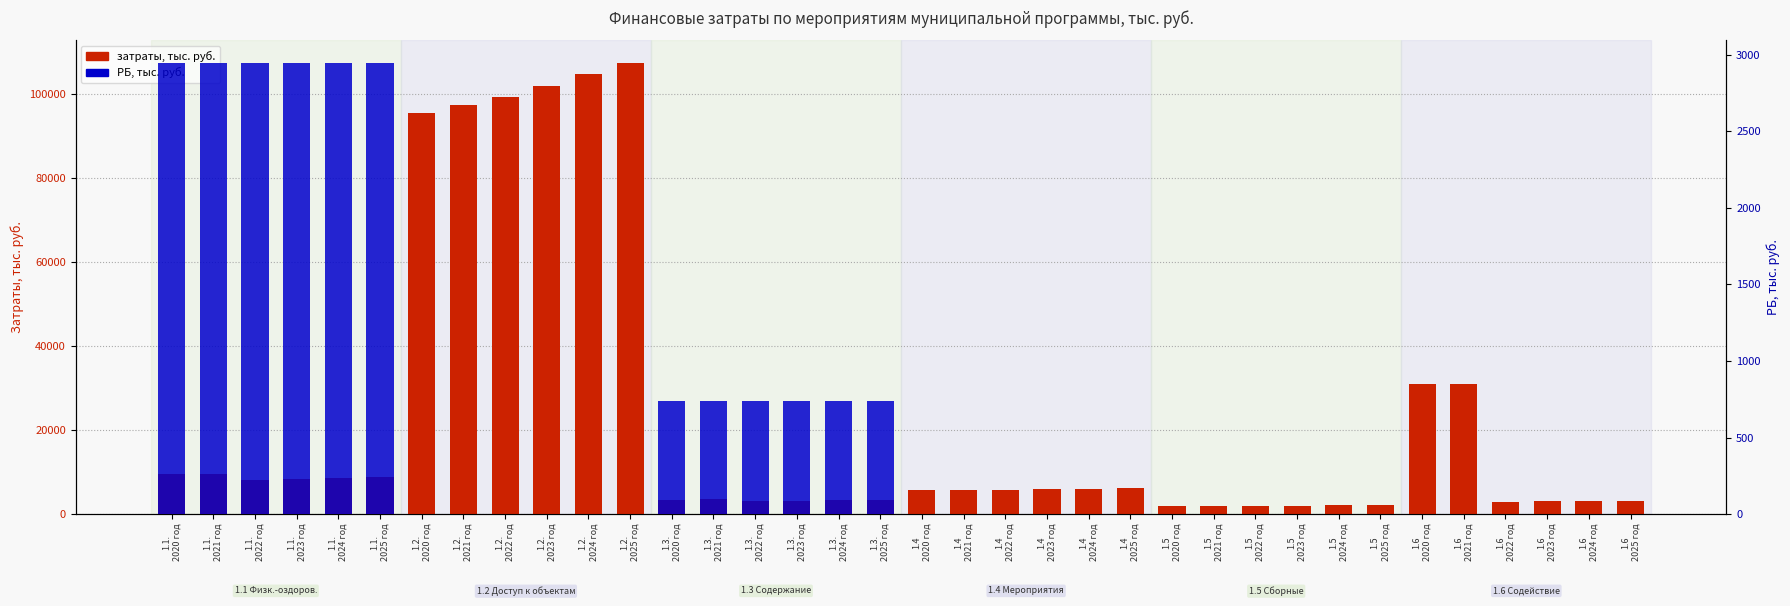

What is the sum of the затраты, тыс. руб. values at 1.3.
2025 год and 1.6
2023 год?

6414.0